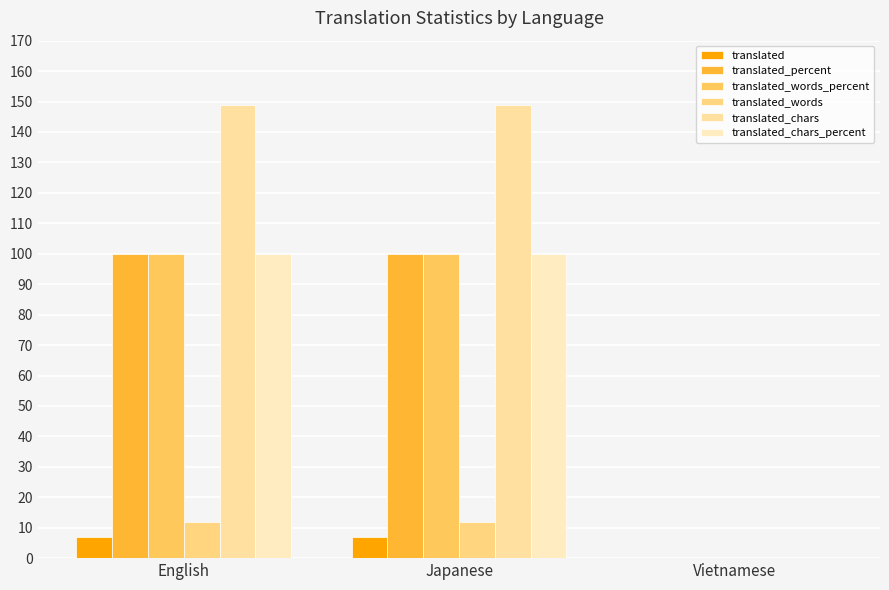

What are all the series names shown in the legend?

translated, translated_percent, translated_words_percent, translated_words, translated_chars, translated_chars_percent